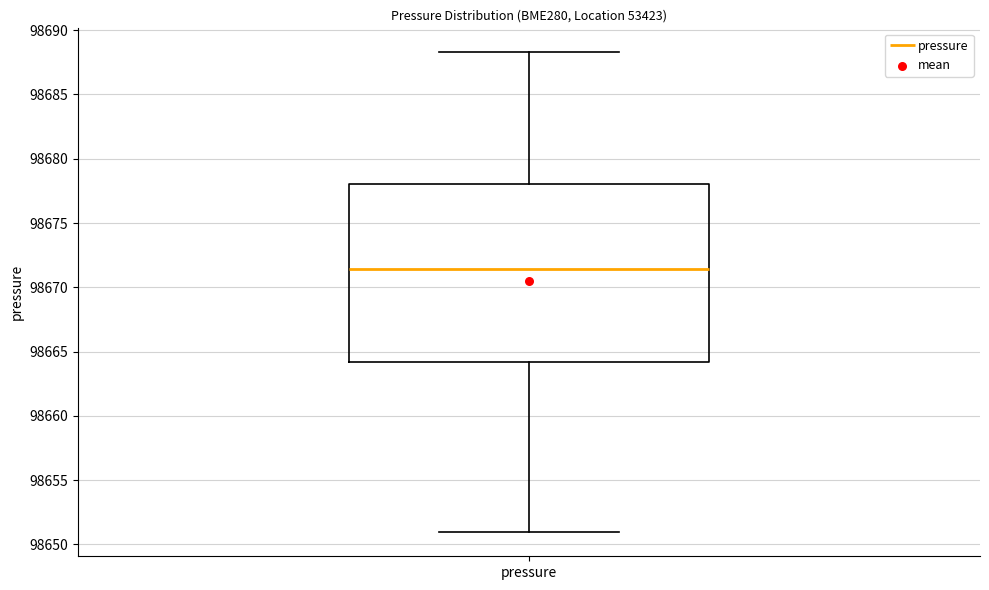

Read this box plot against the y-axis: the position of the median line, the range covered by the box, and the ends of both whiskers. The values are not printed on the chart, so give them approximately, as read against the axis.

median 98671.5, box 98664.0 to 98678.0, whiskers 98651.0 to 98688.5